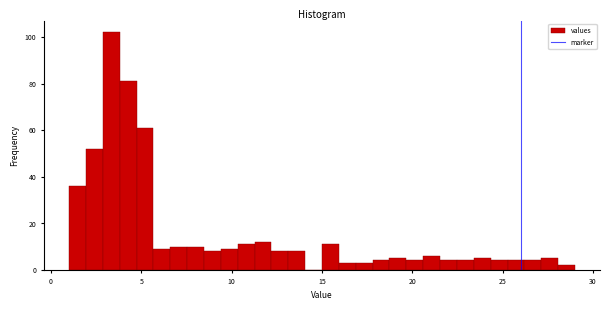

Read against the x-axis, roughly where is the centre of the tallest bar?

3.5